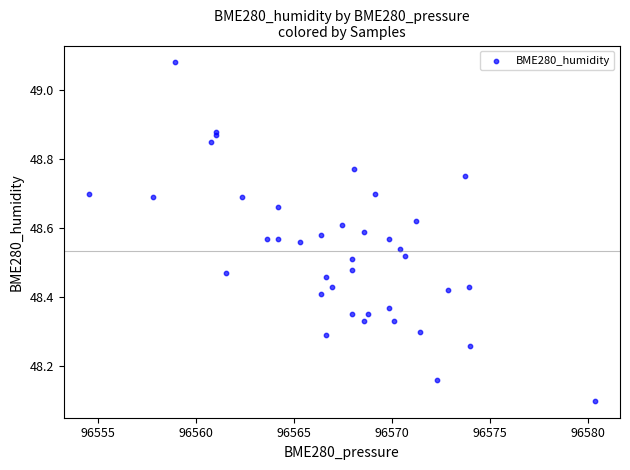

What Y value in the scatter plot is closest to 48?

48.1